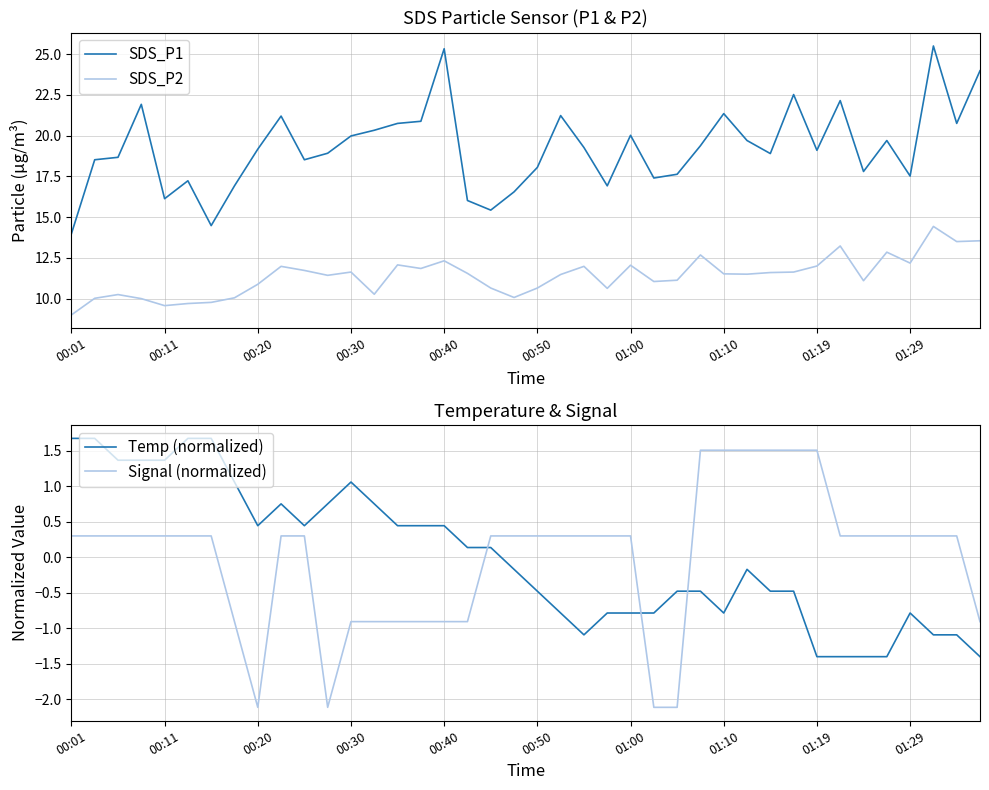

Reading left to right, what are all the values shown in this chart?

SDS_P1: 14.0	18.5	18.7	21.9	16.1	17.2	14.5	16.9	19.2	21.2	18.5	18.9	20.0	20.3	20.8	20.9	25.3	16.0	15.4	16.6	18.1	21.2	19.3	16.9	20.0	17.4	17.6	19.4	21.4	19.7	18.9	22.5	19.1	22.1	17.8	19.7	17.5	25.5	20.8	24.0
SDS_P2: 9.0	10.0	10.2	10.0	9.6	9.7	9.8	10.1	10.9	12.0	11.7	11.4	11.6	10.3	12.1	11.8	12.3	11.6	10.7	10.1	10.7	11.5	12.0	10.6	12.1	11.1	11.1	12.7	11.5	11.5	11.6	11.6	12.0	13.2	11.1	12.8	12.2	14.4	13.5	13.6
Temp (normalized): 1.7	1.7	1.4	1.4	1.4	1.7	1.7	1.1	0.4	0.8	0.4	0.8	1.1	0.8	0.4	0.4	0.4	0.1	0.1	-0.2	-0.5	-0.8	-1.1	-0.8	-0.8	-0.8	-0.5	-0.5	-0.8	-0.2	-0.5	-0.5	-1.4	-1.4	-1.4	-1.4	-0.8	-1.1	-1.1	-1.4
Signal (normalized): 0.3	0.3	0.3	0.3	0.3	0.3	0.3	-0.9	-2.1	0.3	0.3	-2.1	-0.9	-0.9	-0.9	-0.9	-0.9	-0.9	0.3	0.3	0.3	0.3	0.3	0.3	0.3	-2.1	-2.1	1.5	1.5	1.5	1.5	1.5	1.5	0.3	0.3	0.3	0.3	0.3	0.3	-0.9